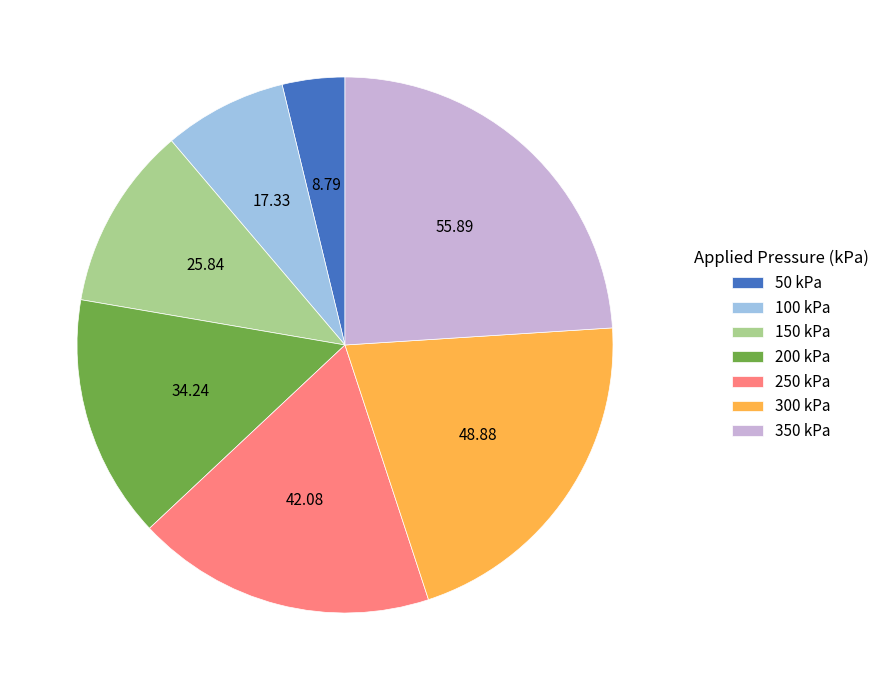

Which category has the smallest portion of the pie?

50